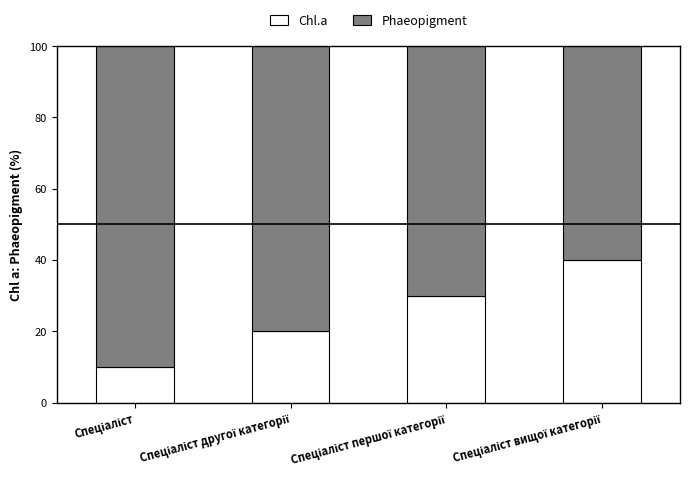

What is the difference between the maximum and second lowest values in the Chl.a series?

20